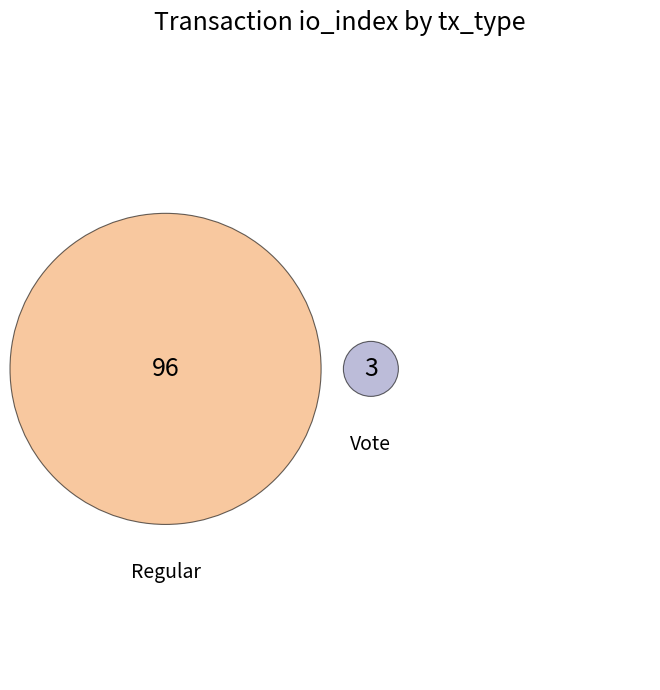

Does Vote account for over 50% of the chart?

No